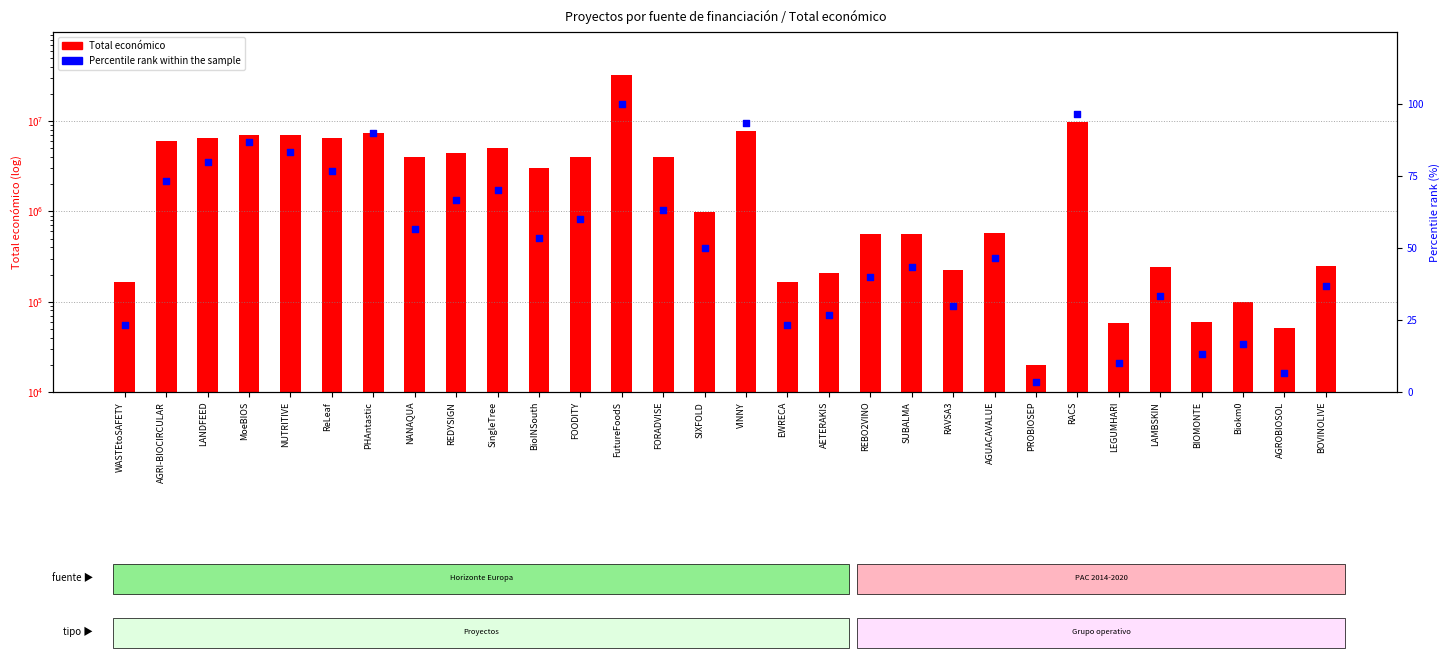

What is the total value across all series at Biokm0?

98084.7